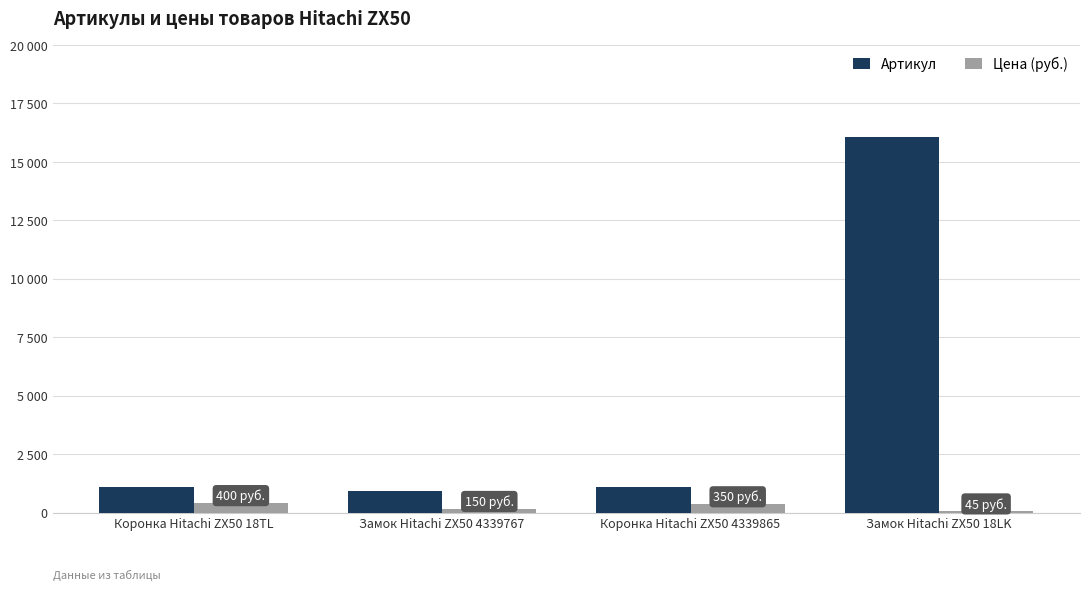

Are the bars horizontal?

No